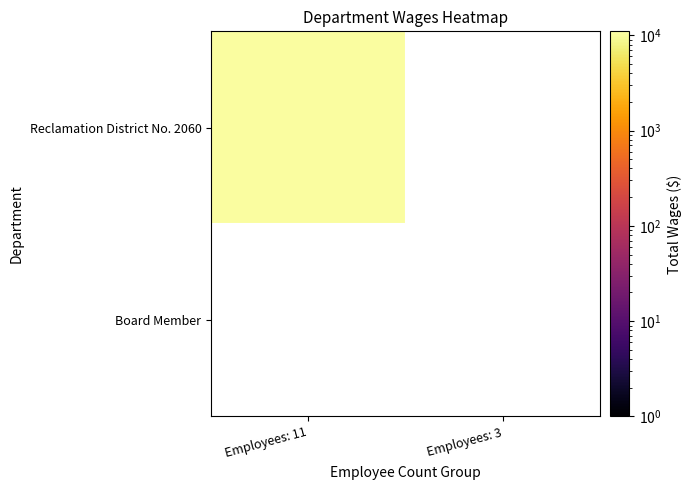

How many values in Reclamation District No. 2060 are above zero?

1